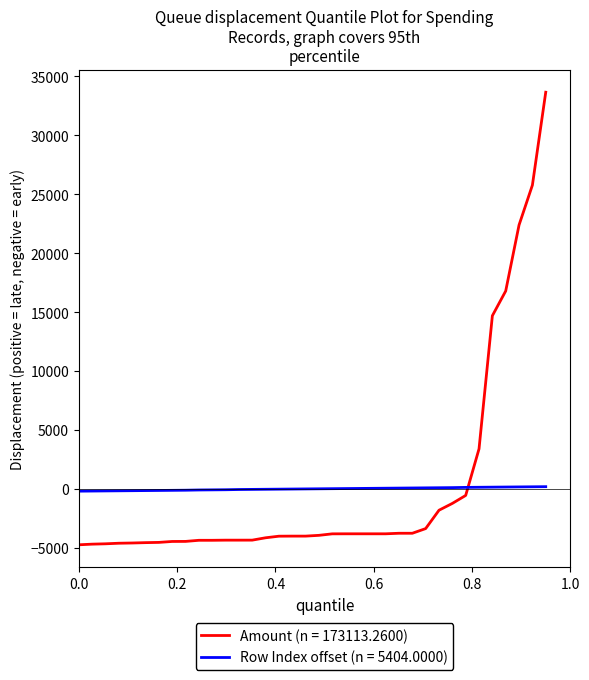

Rank the series by their maximum value, from lowest to highest.

Row Index offset (n = 5404.0000), Amount (n = 173113.2600)